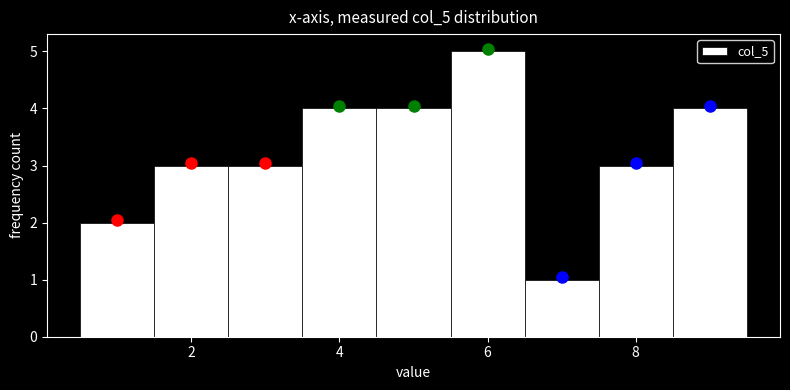

Reading left to right, list every bar in this chart as the range it spans on the x-axis followed by its height. Neither the bar edges nor the heights are printed on the chart, so give them approximately, as read against the axes.

0.5 to 1.5: 2
1.5 to 2.5: 3
2.5 to 3.5: 3
3.5 to 4.5: 4
4.5 to 5.5: 4
5.5 to 6.5: 5
6.5 to 7.5: 1
7.5 to 8.5: 3
8.5 to 9.5: 4